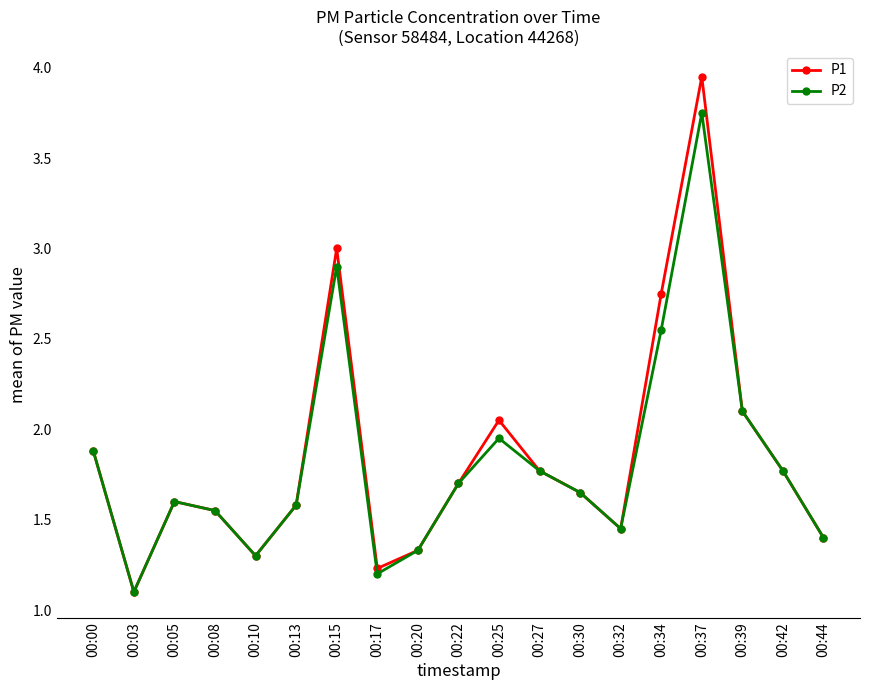

Is the value of P2 at 00:17 greater than the value of P1 at 00:42?

No